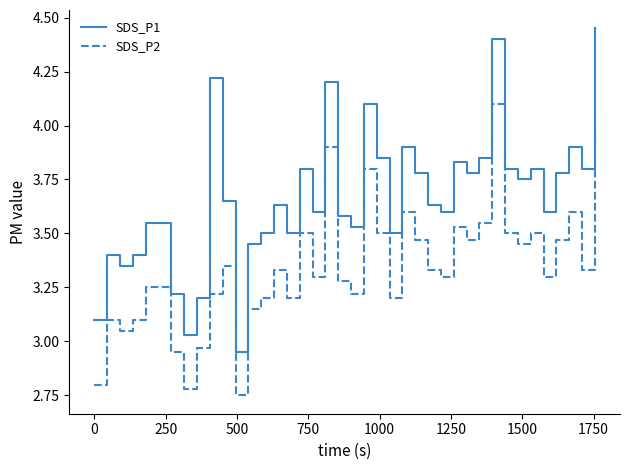

What is the highest value of the SDS_P2 series?

4.1